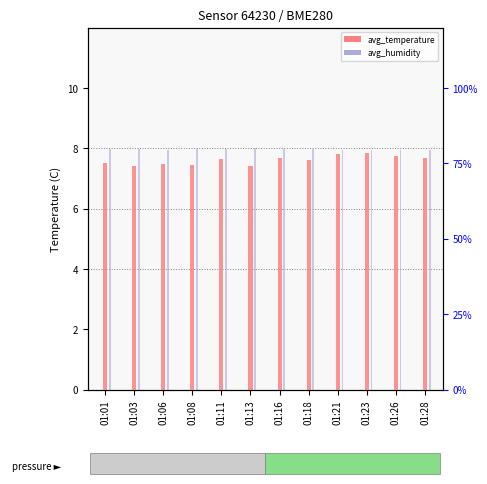

Reading left to right, what are all the values shown in this chart?

avg_temperature: 7.5	7.4	7.5	7.4	7.7	7.4	7.7	7.6	7.8	7.8	7.8	7.7
avg_humidity: 79.7	79.9	79.6	79.8	79.7	80.1	79.8	79.8	79.5	79.5	79.4	79.5